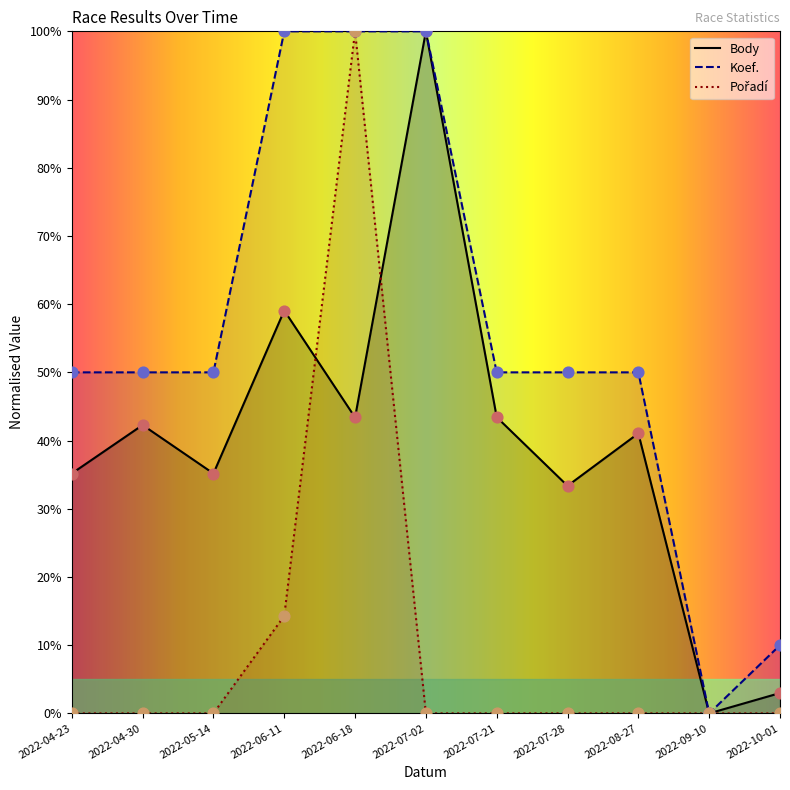

What is the total value across all series at 2022-10-01?

13.0